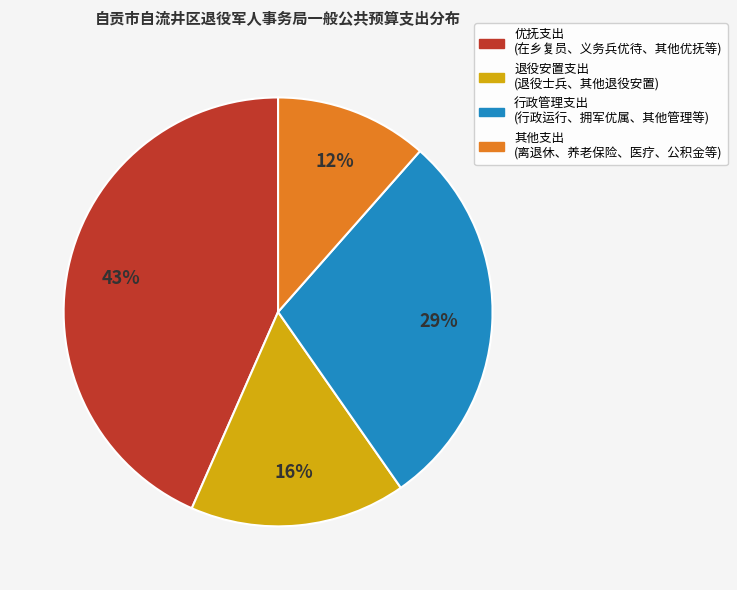

Which slice is the largest?

优抚支出 (在乡复员、义务兵优待、其他优抚等)